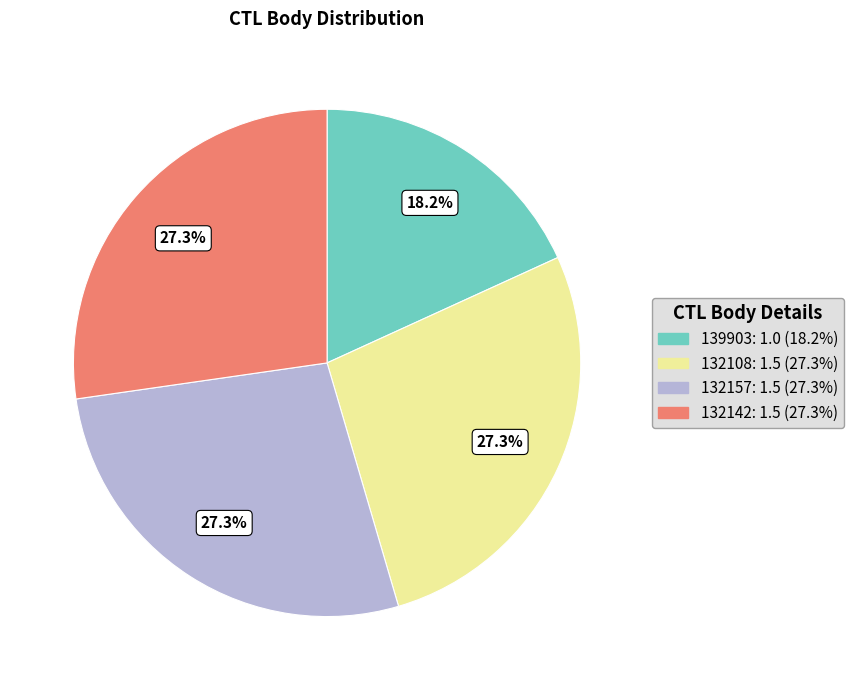

What is the total percentage of 132142 and 132157?

54.5%